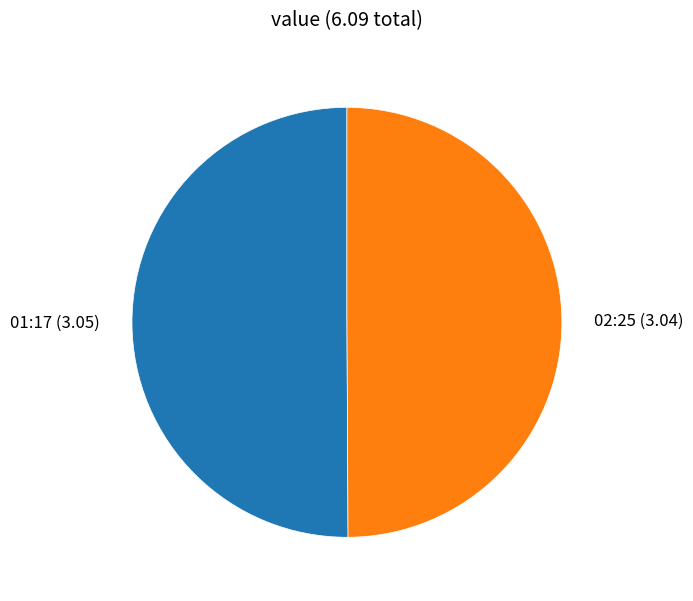

Approximately how many times larger is the value at 01:17 (3.05) compared to 02:25 (3.04)?

1.0